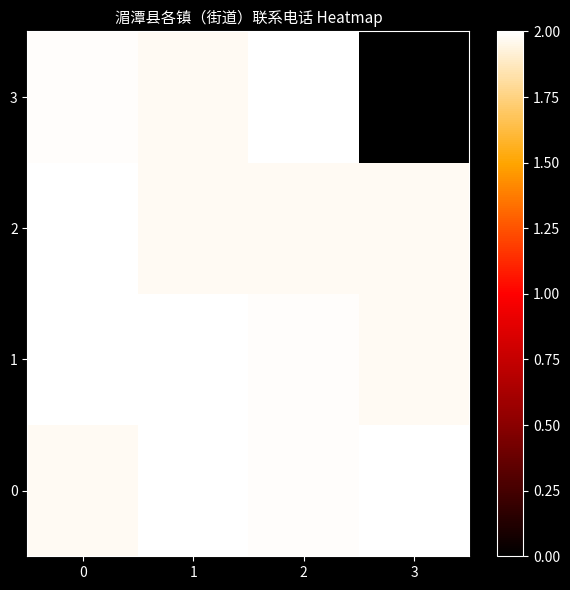

Which series has the widest spread of values?

3